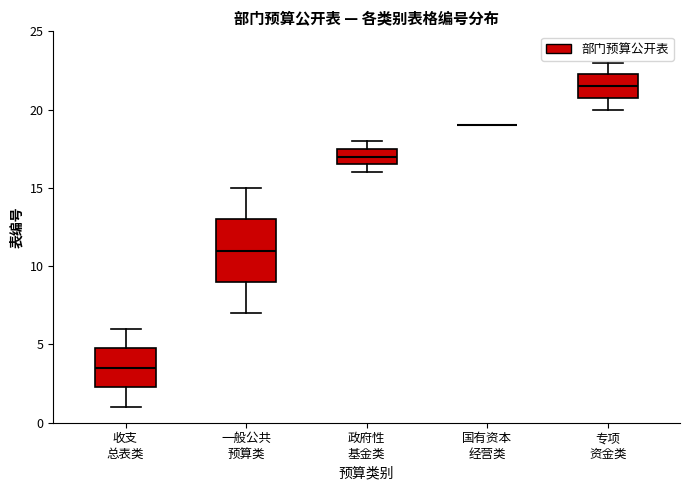

Reading left to right, transcribe this box plot: for each box, give where its median line is, the range the box spans, and where its two whiskers end, as read against the y-axis. The values are not printed on the chart, so give them approximately, as read against the axis.

收支 总表类: median 3.5, box 2.5 to 5.0, whiskers 1.0 to 6.0
一般公共 预算类: median 11.0, box 9.0 to 13.0, whiskers 7.0 to 15.0
政府性 基金类: median 17.0, box 16.5 to 17.5, whiskers 16.0 to 18.0
国有资本 经营类: box collapsed to a line at 19.0, whiskers 19.0 to 19.0
专项 资金类: median 21.5, box 21.0 to 22.5, whiskers 20.0 to 23.0